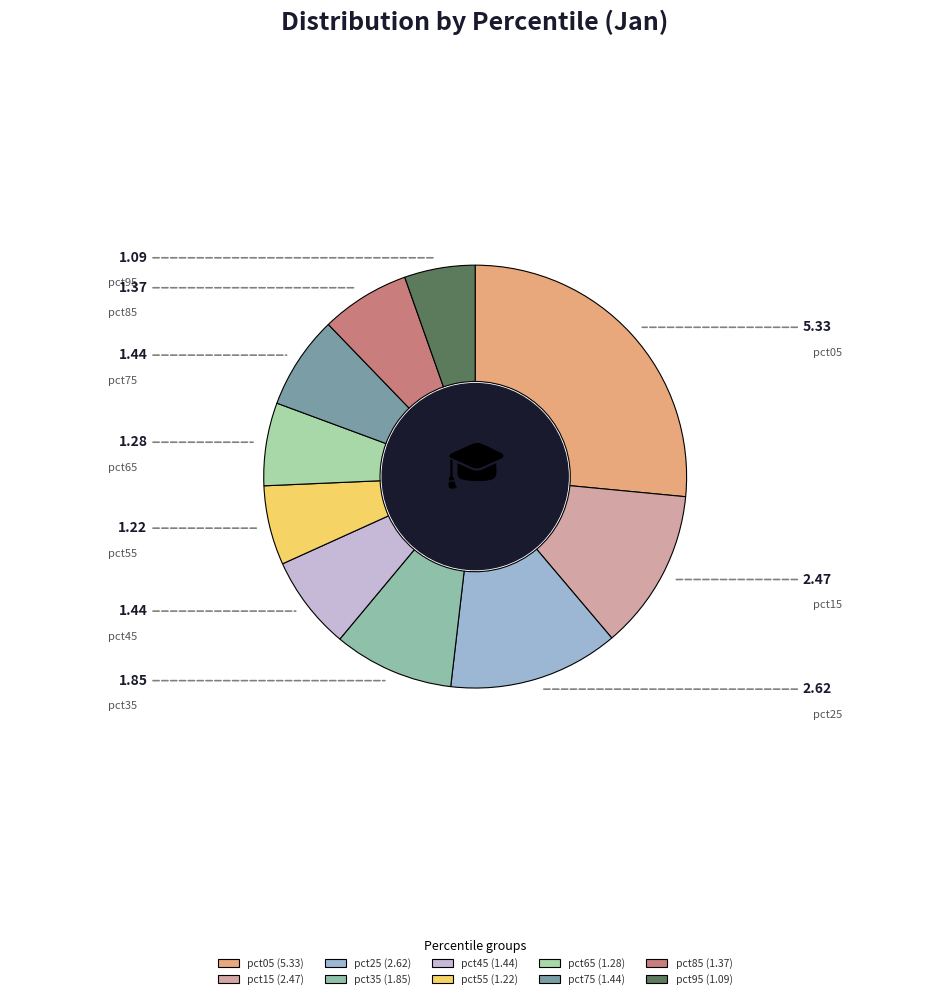

Which category has the smallest portion of the pie?

pct95